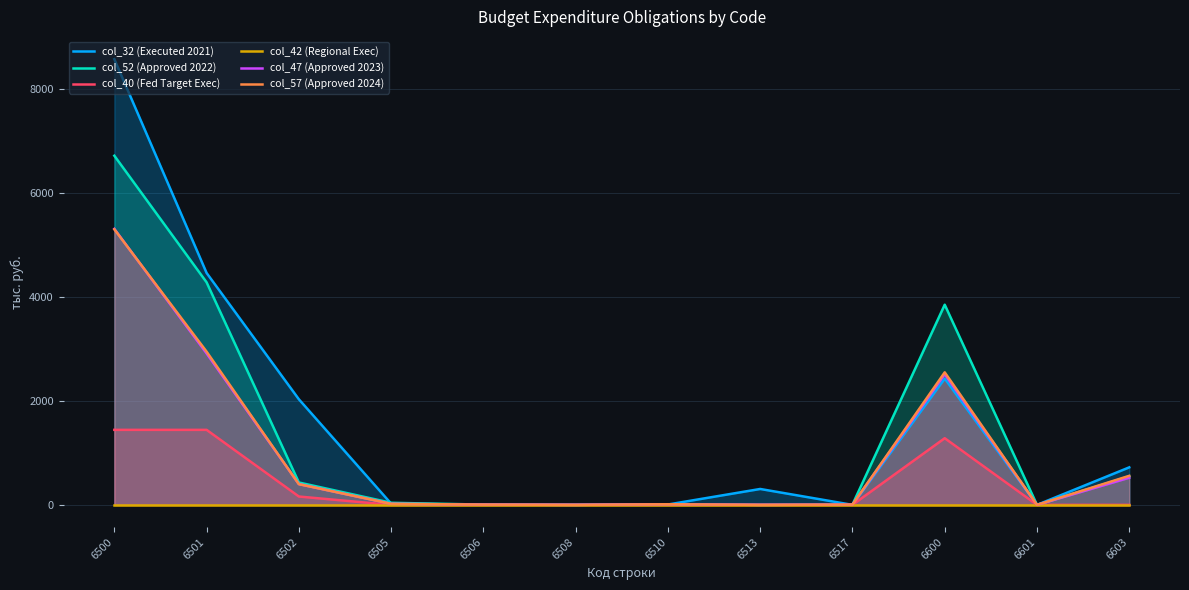

List the labels in order of col_40 (Fed Target Exec) value, smallest first.

6505, 6506, 6508, 6510, 6513, 6517, 6601, 6603, 6502, 6600, 6501, 6500